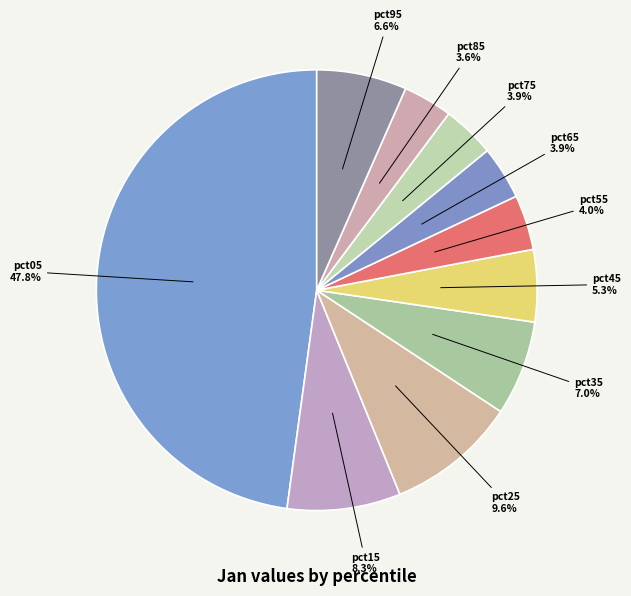

How many segments does this pie chart have?

10